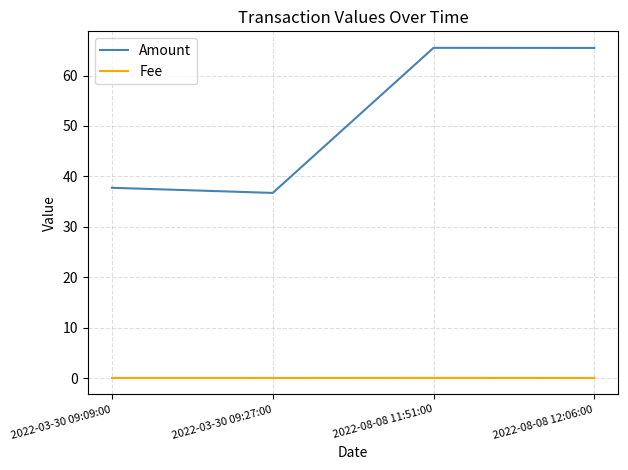

True or false: Amount and Fee cross at least once.

False